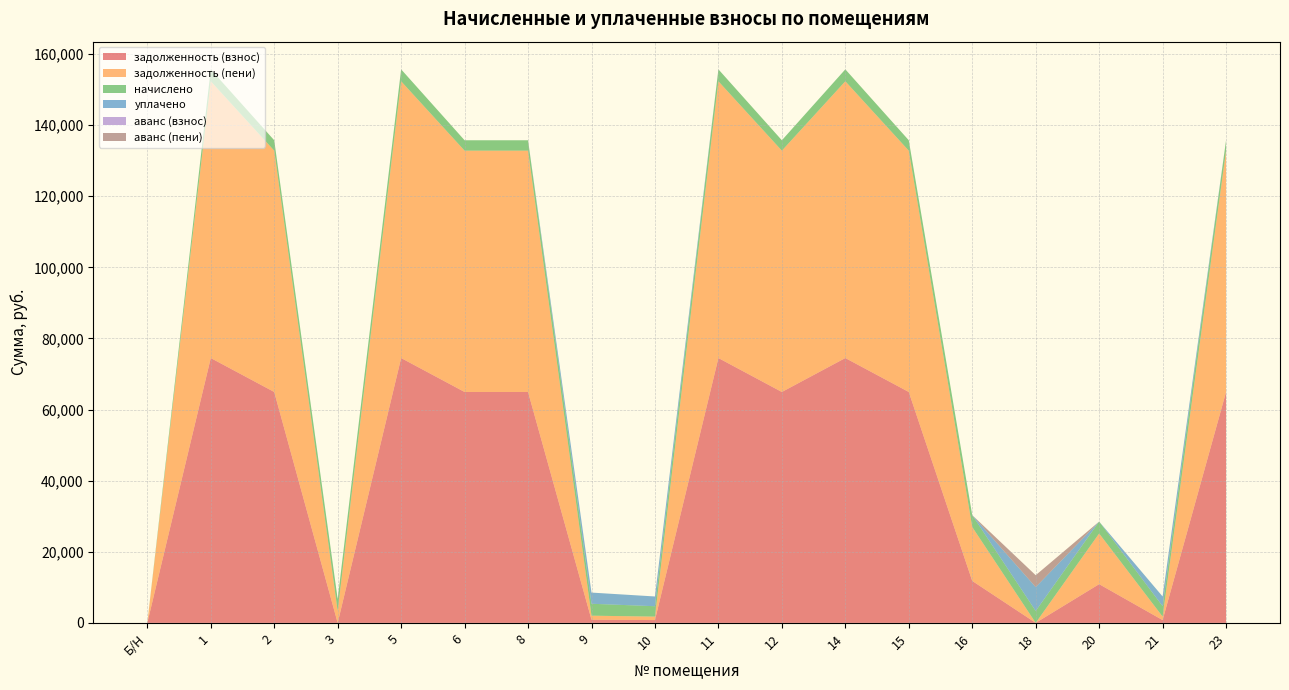

Reading left to right, what are all the values shown in this chart?

задолженность (взнос): 0.0	74499.2	64953.6	0.0	74499.2	64953.6	64953.6	908.0	791.7	74499.2	64953.6	74499.2	64953.6	11804.6	6.8	10897.2	791.4	64953.6
задолженность (пени): 0.0	77852.0	67876.8	3352.6	77852.0	67876.8	67876.8	1117.6	973.7	77852.0	67876.8	77852.0	67876.8	15157.5	0.0	14250.0	977.8	67876.8
начислено: 0.0	3352.8	2923.2	3352.8	3352.8	2923.2	2923.2	3352.8	2923.2	3352.8	2923.2	3352.8	2923.2	3352.8	3352.8	3352.8	2923.2	2923.2
уплачено: 0.0	0.0	0.0	0.0	0.0	0.0	0.0	3143.2	2741.2	0.0	0.0	0.0	0.0	0.0	6705.6	0.0	2736.8	0.0
аванс (взнос): 0.0	0.0	0.0	0.2	0.0	0.0	0.0	0.0	0.0	0.0	0.0	0.0	0.0	0.0	0.0	0.0	0.0	0.0
аванс (пени): 0.0	0.0	0.0	0.0	0.0	0.0	0.0	0.0	0.0	0.0	0.0	0.0	0.0	0.0	3346.0	0.0	0.0	0.0